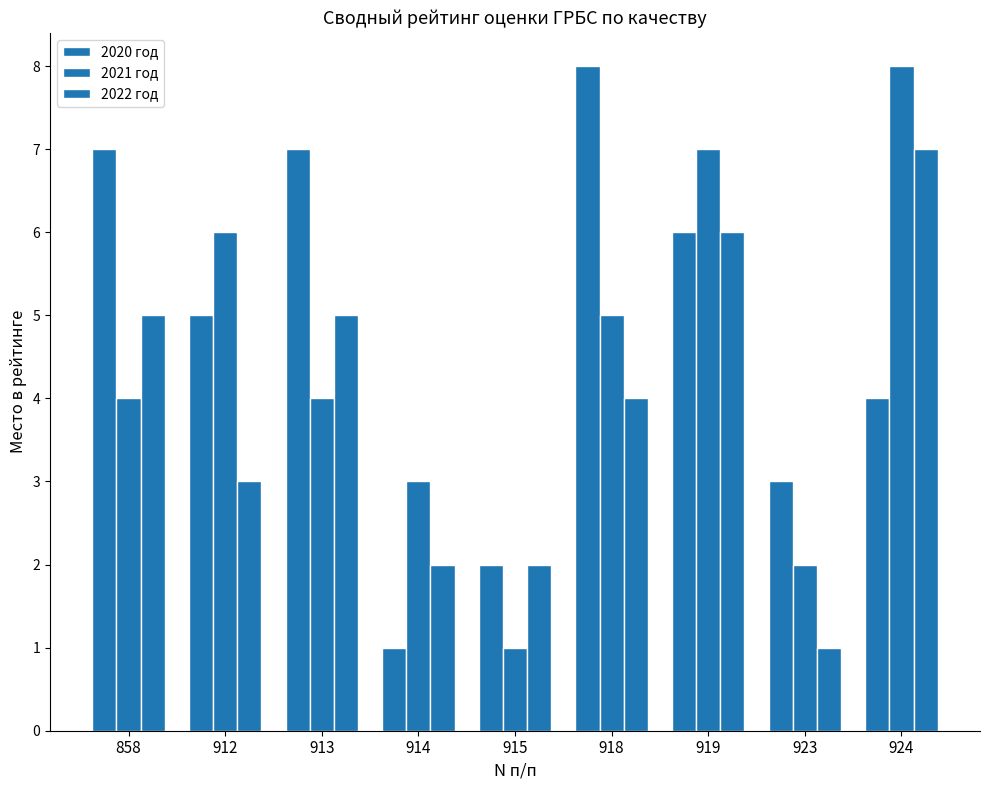

Rank the series by their average value, from lowest to highest.

2022 год, 2021 год, 2020 год